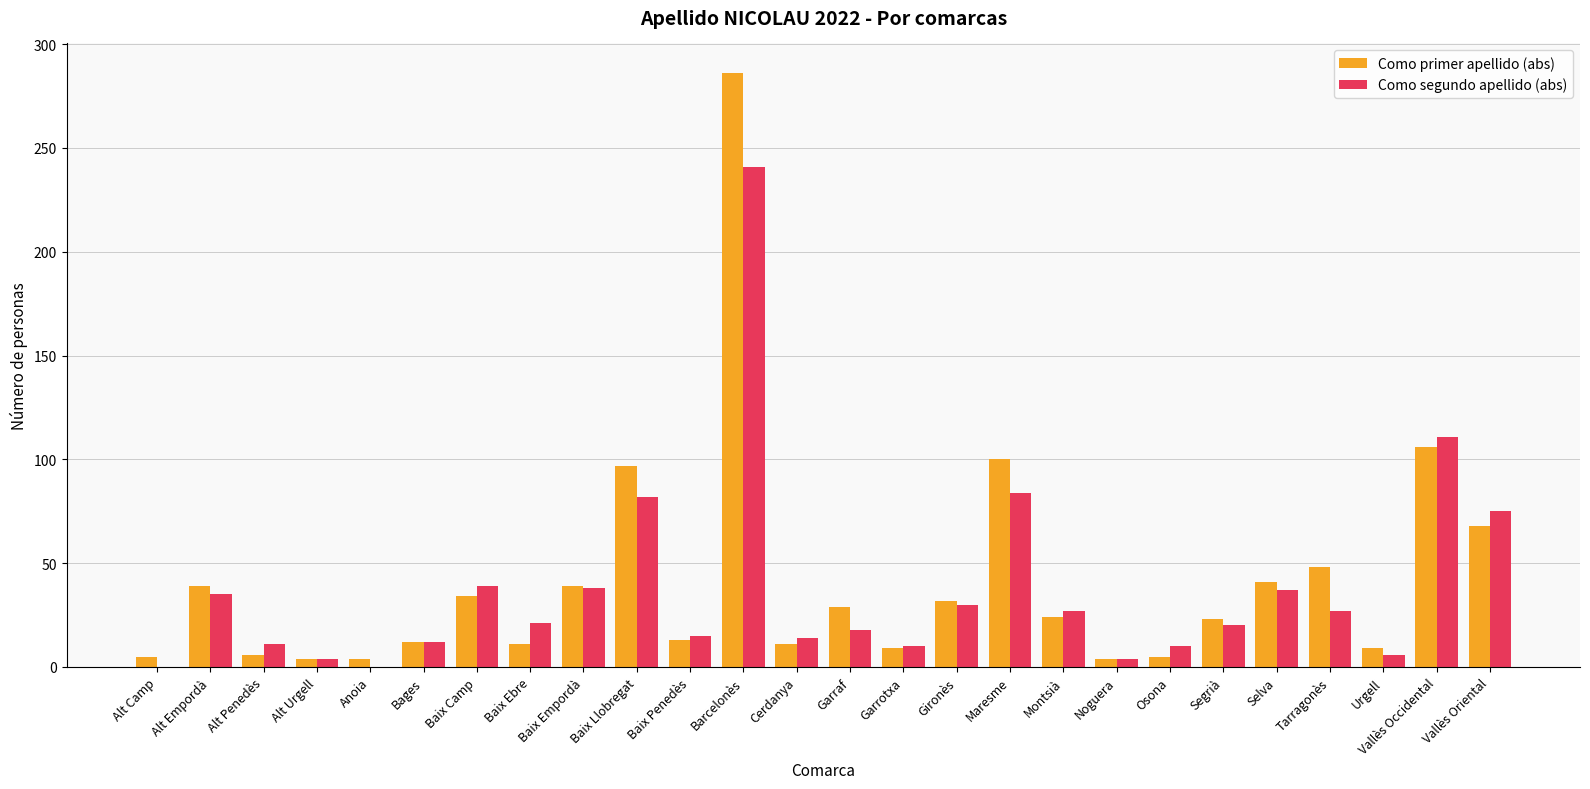

How many categories are shown in the chart?

26